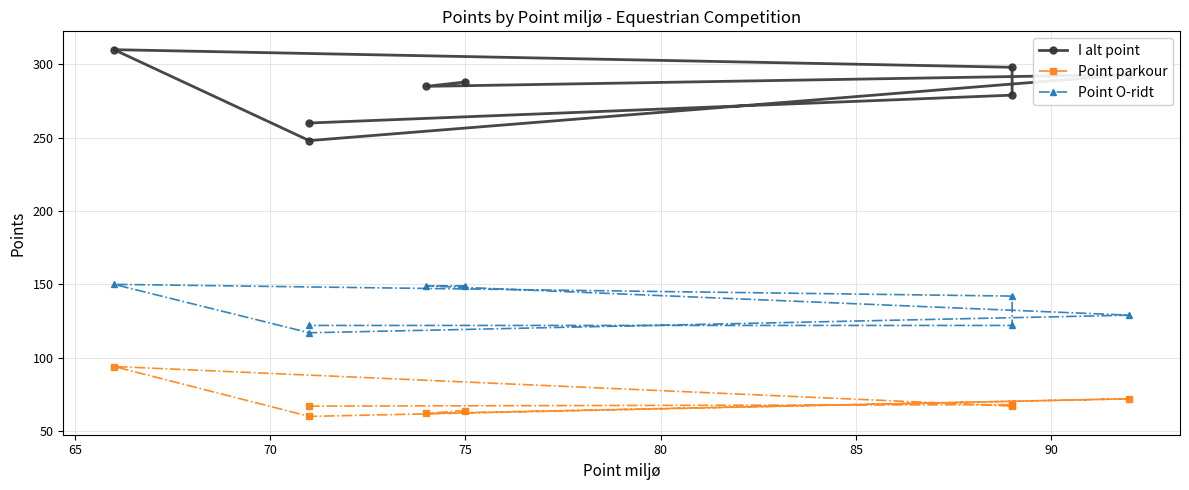

Rank the series by their maximum value, from highest to lowest.

I alt point, Point O-ridt, Point parkour